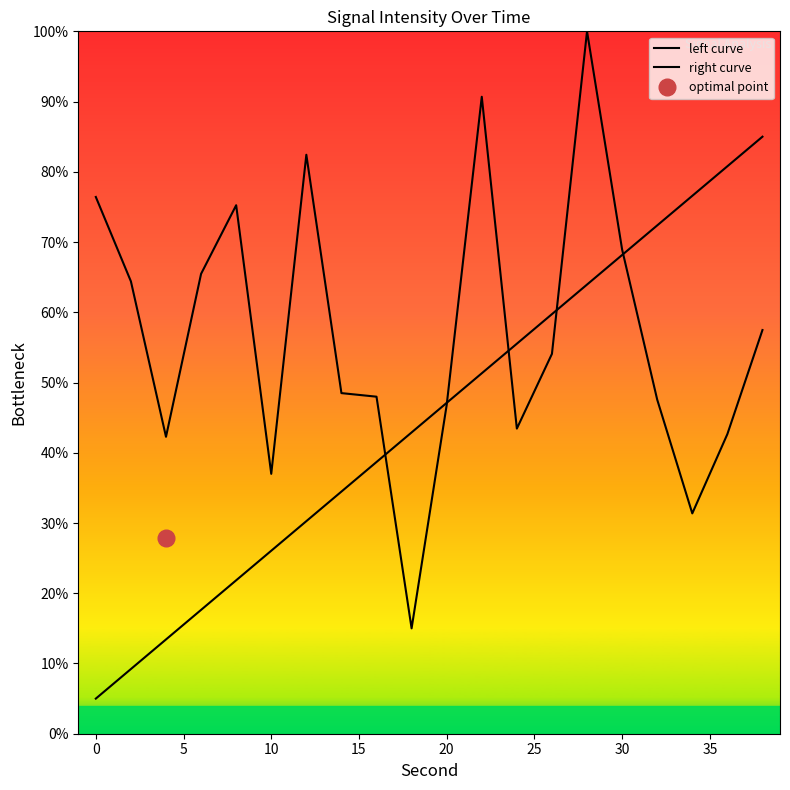

How many intersections are there between right curve and left curve?

5